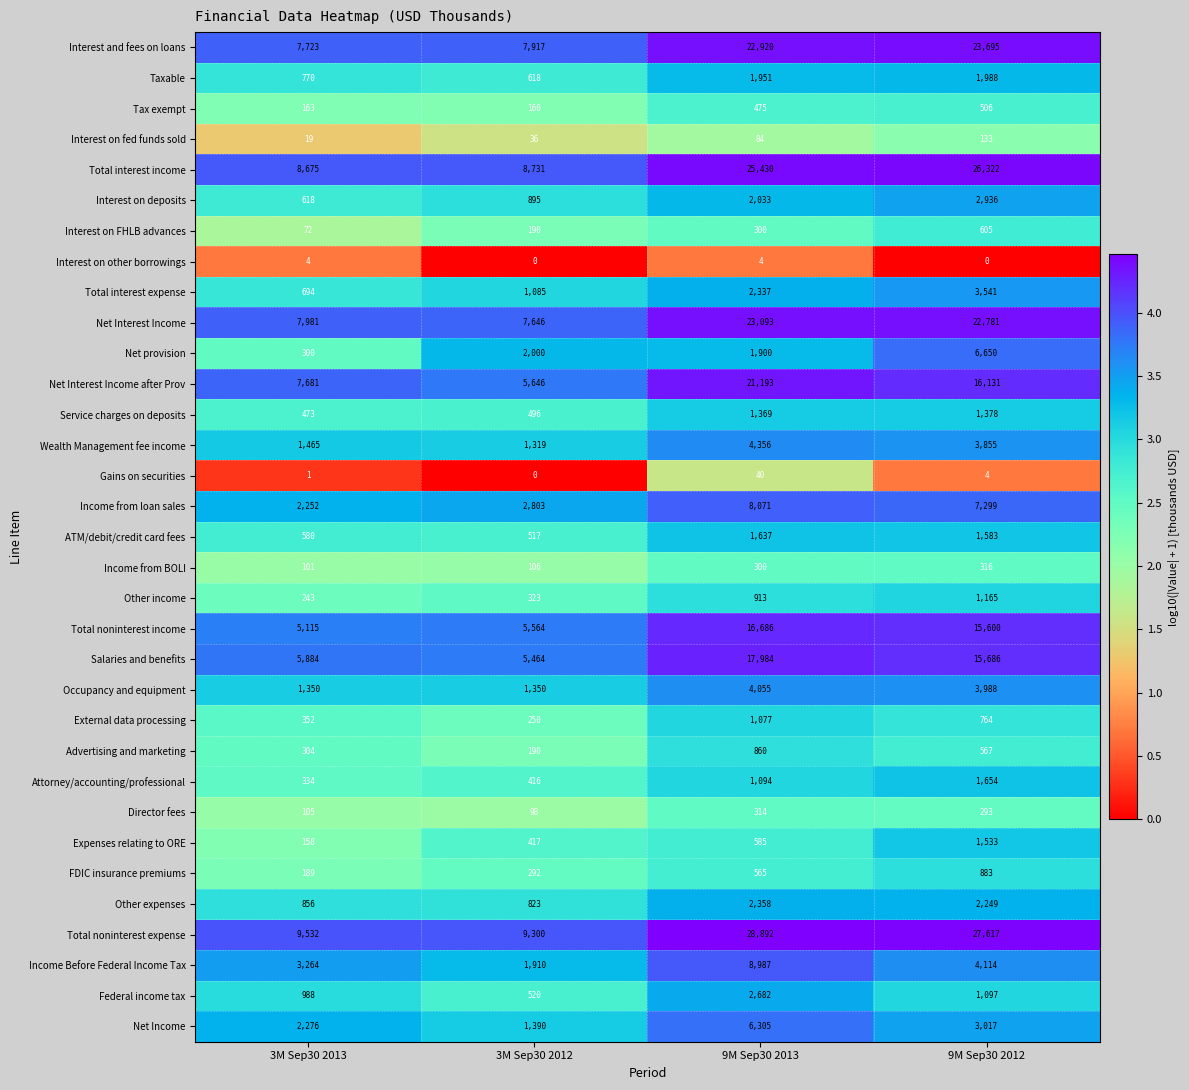

What is the difference between the maximum and minimum values in the Total interest expense series?

2847